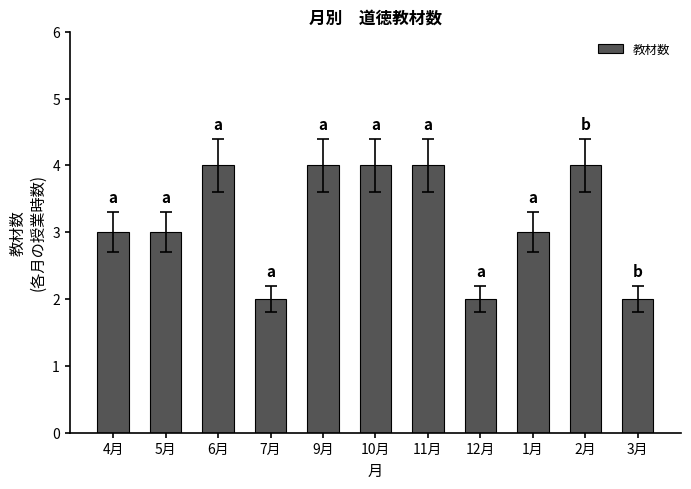

Reading left to right, list all the values displayed in this chart.

4月=3	5月=3	6月=4	7月=2	9月=4	10月=4	11月=4	12月=2	1月=3	2月=4	3月=2